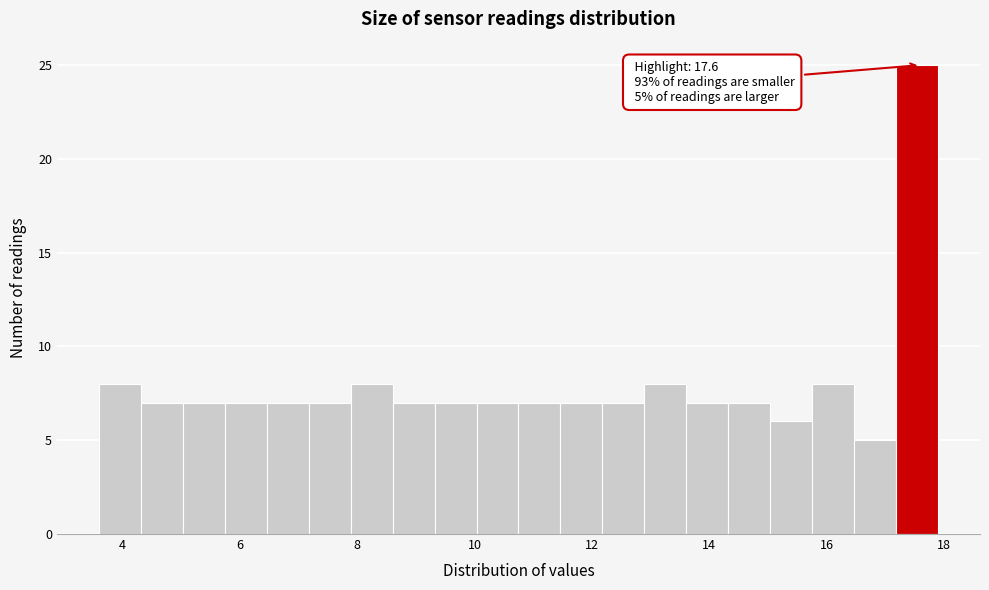

Around what value on the x-axis is the tallest bar? Give the approximate position of its centre, as read against the axis.

17.6